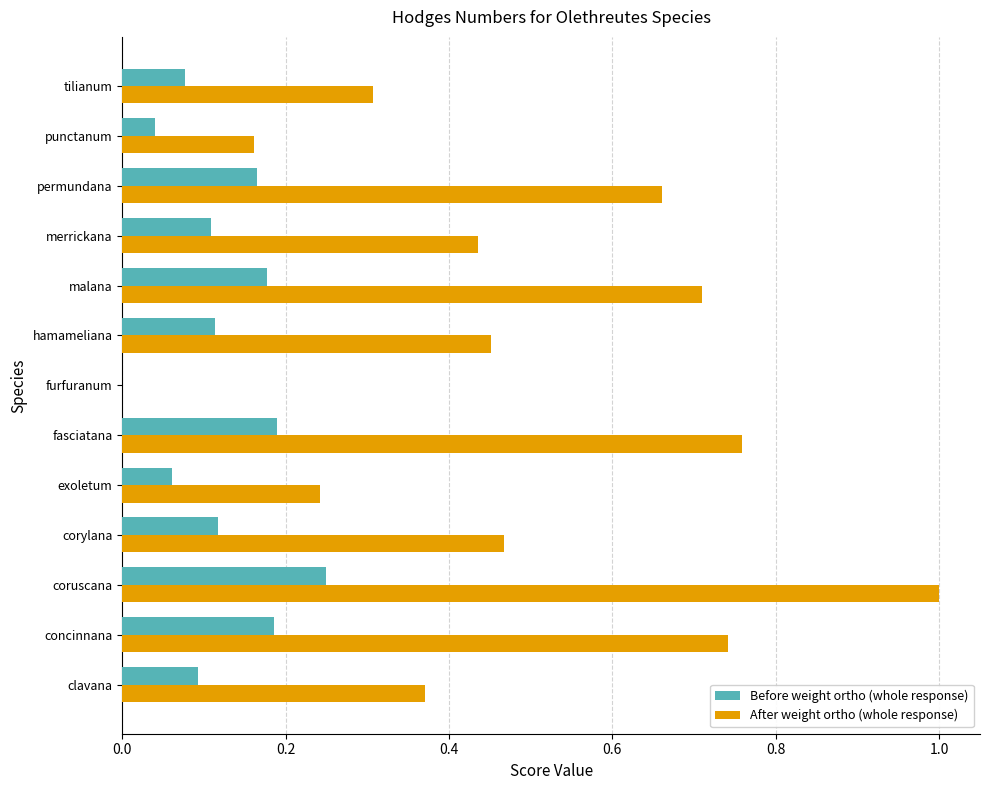

What is the greatest value displayed?

1.0